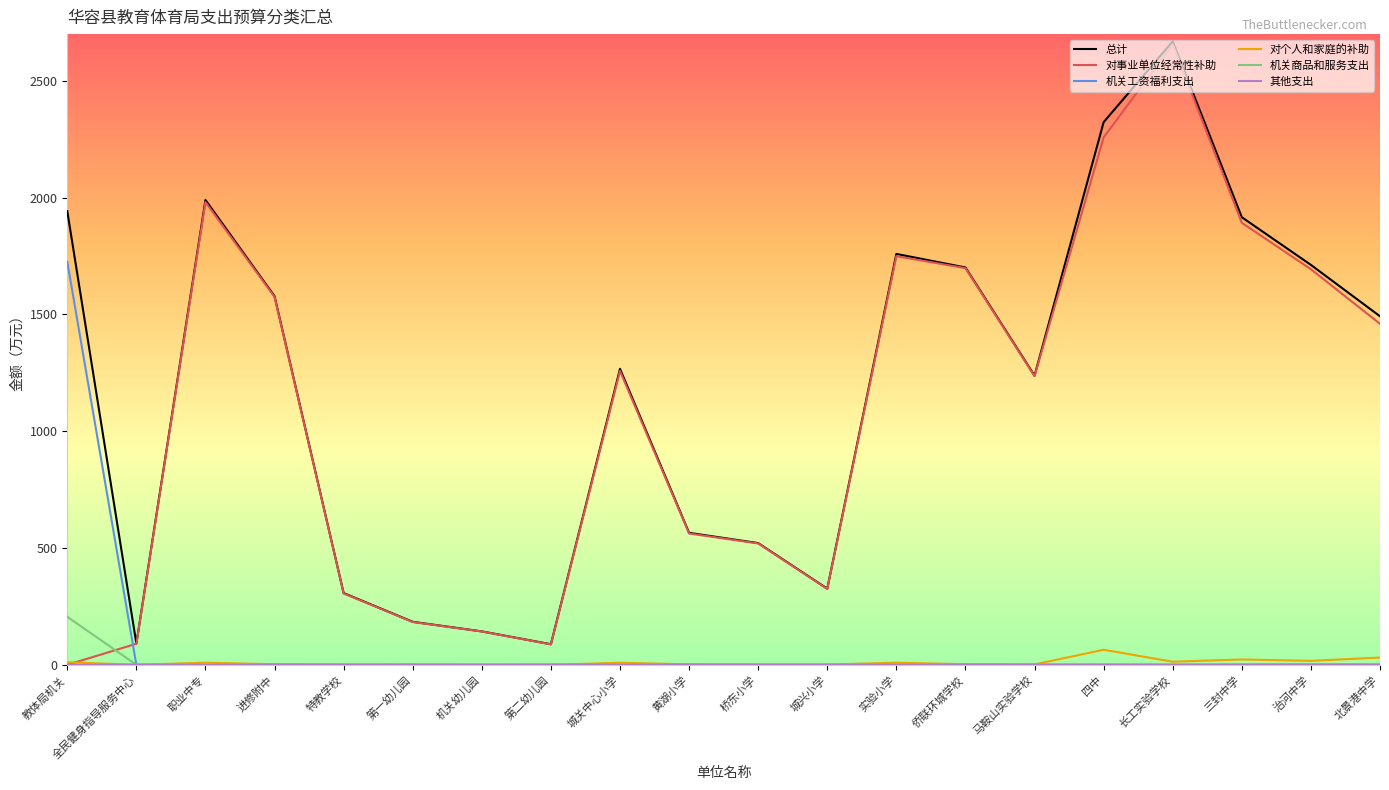

True or false: 机关商品和服务支出 and 总计 cross at least once.

False